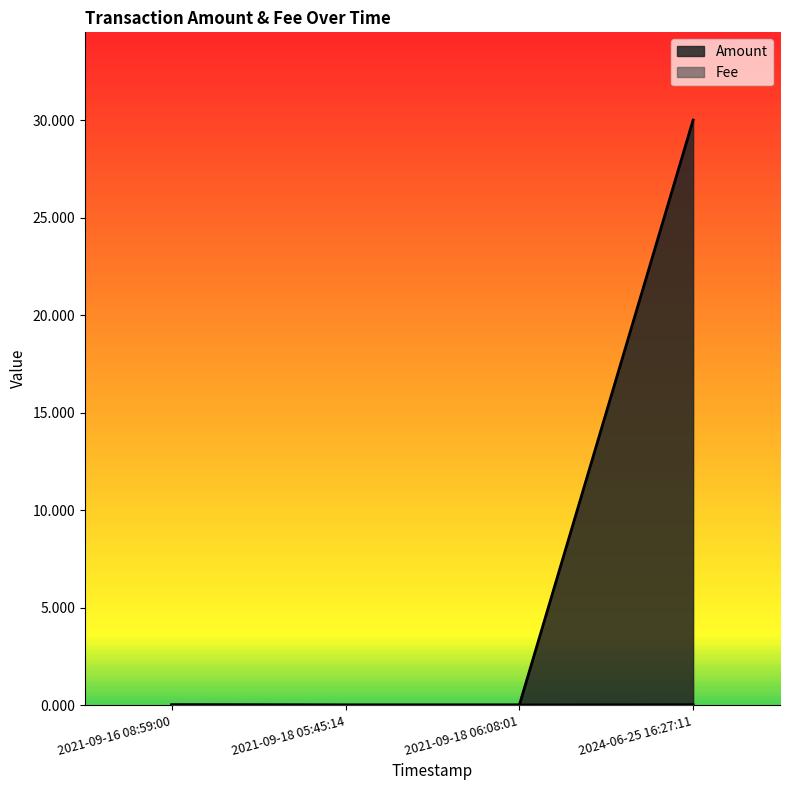

What is the total value across all series at 2024-06-25 16:27:11?

30.0